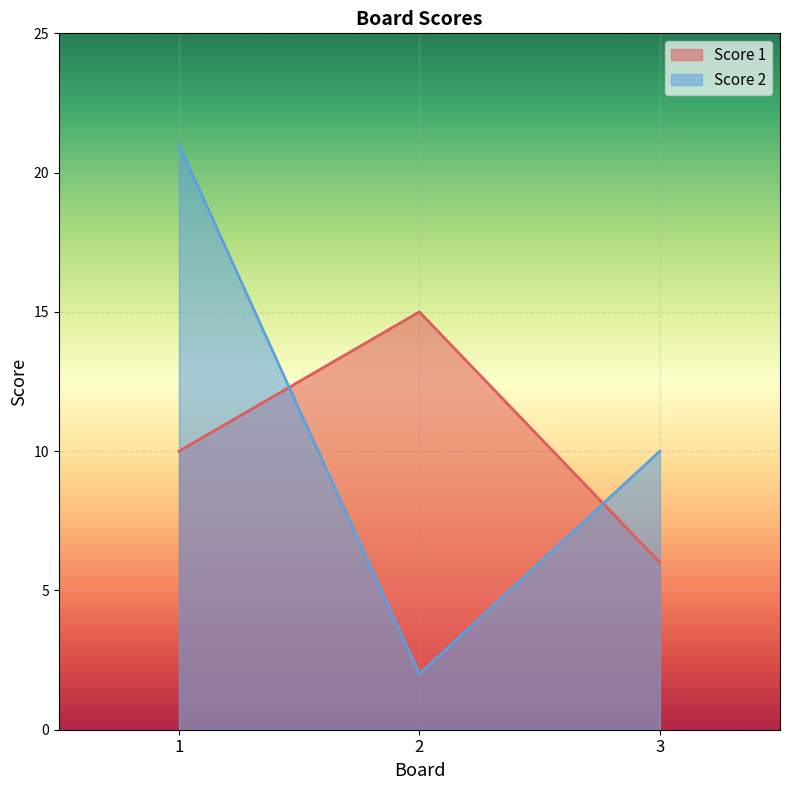

Reading left to right, list all the values displayed in this chart.

Score 1: 1=10	2=15	3=6
Score 2: 1=21	2=2	3=10